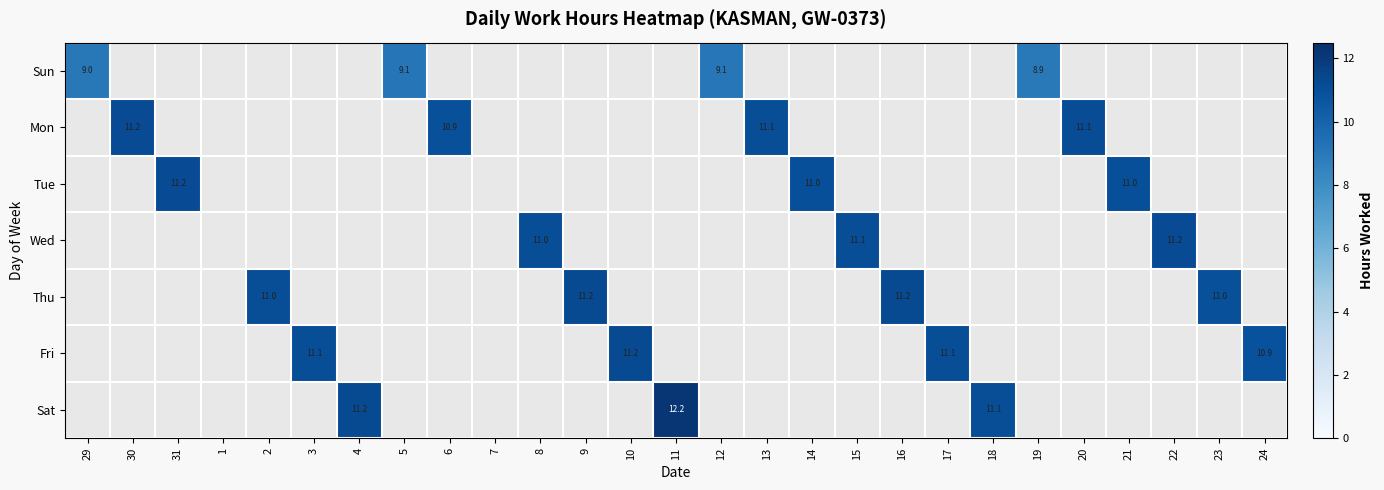

Is it true that Sat equals 15.5 at 18?

False